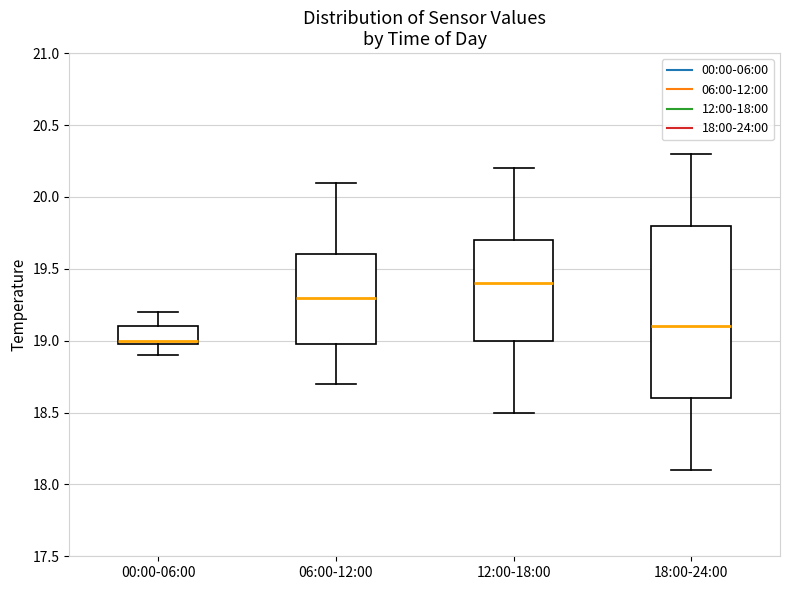

Which box has the lowest median line?

00:00-06:00